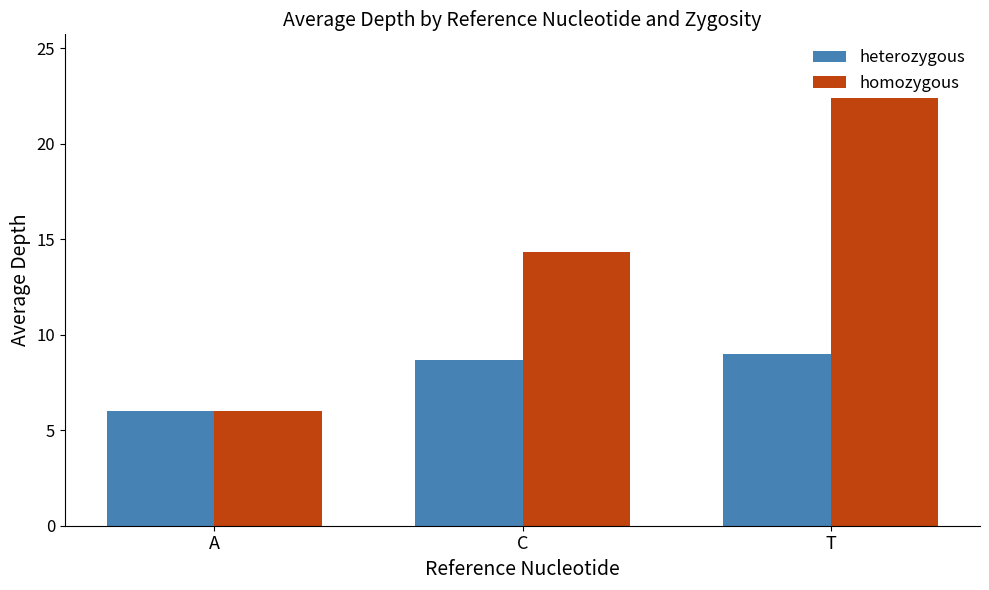

At which label is homozygous closest to 15?

C